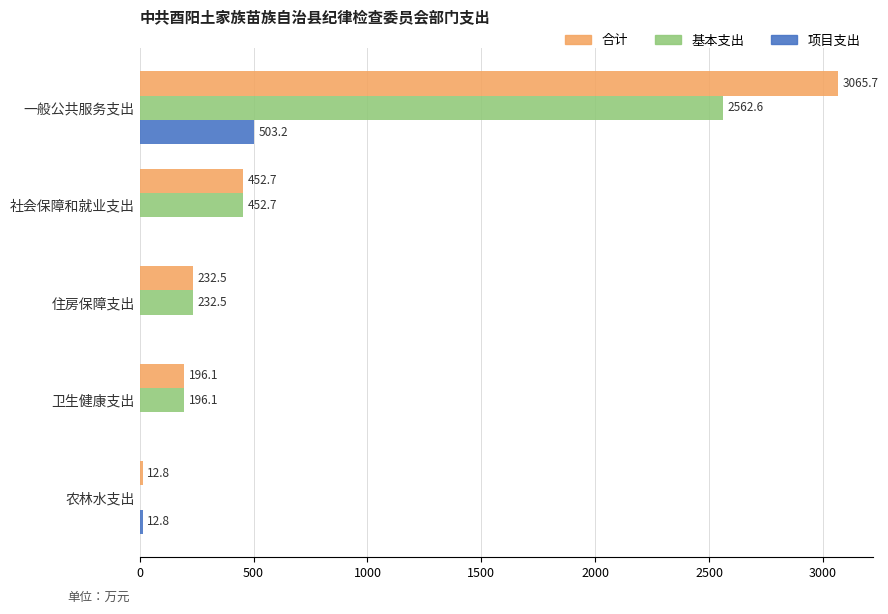

Is it true that 基本支出 equals 196.1 at 卫生健康支出?

True